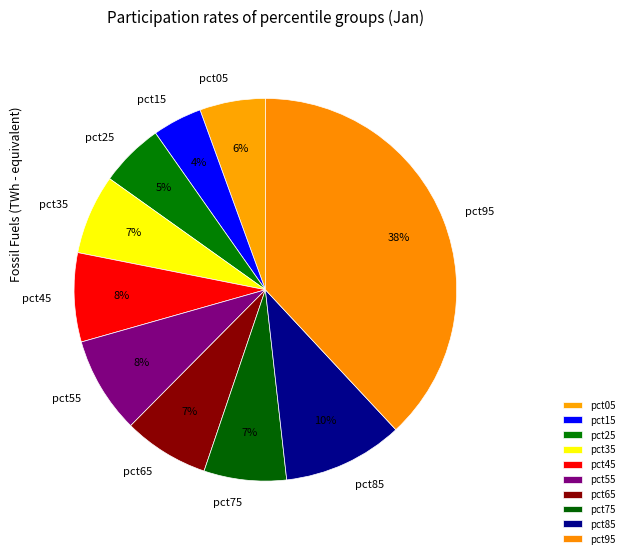

How many segments does this pie chart have?

10